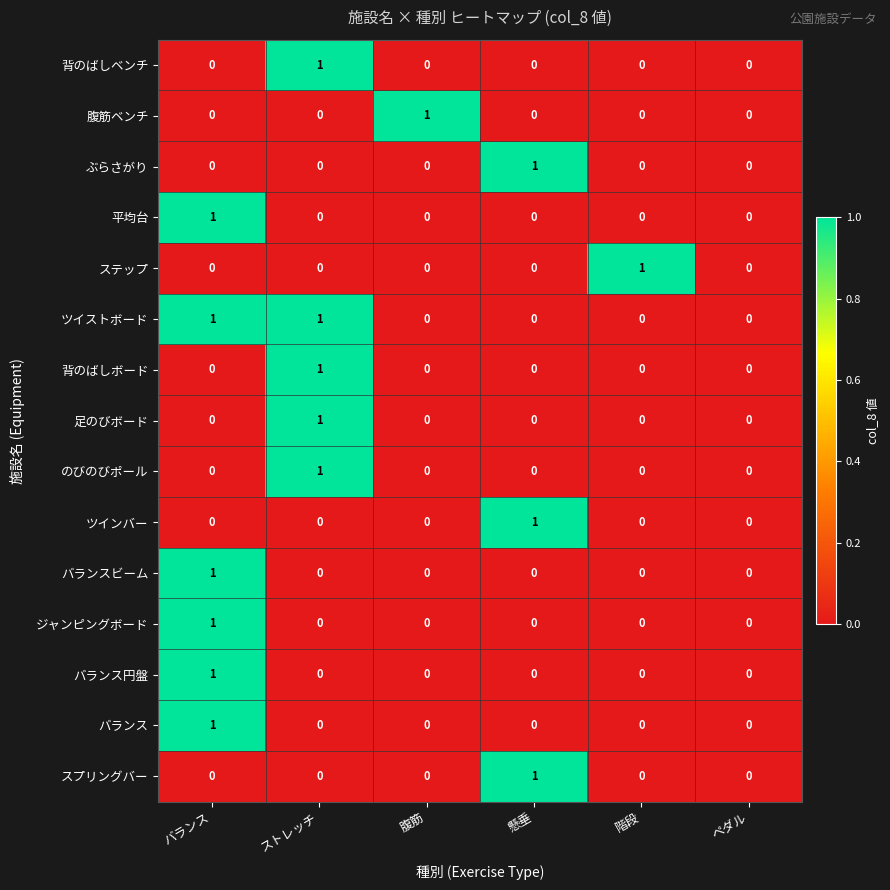

At which category is the sum across all series the highest?

バランス